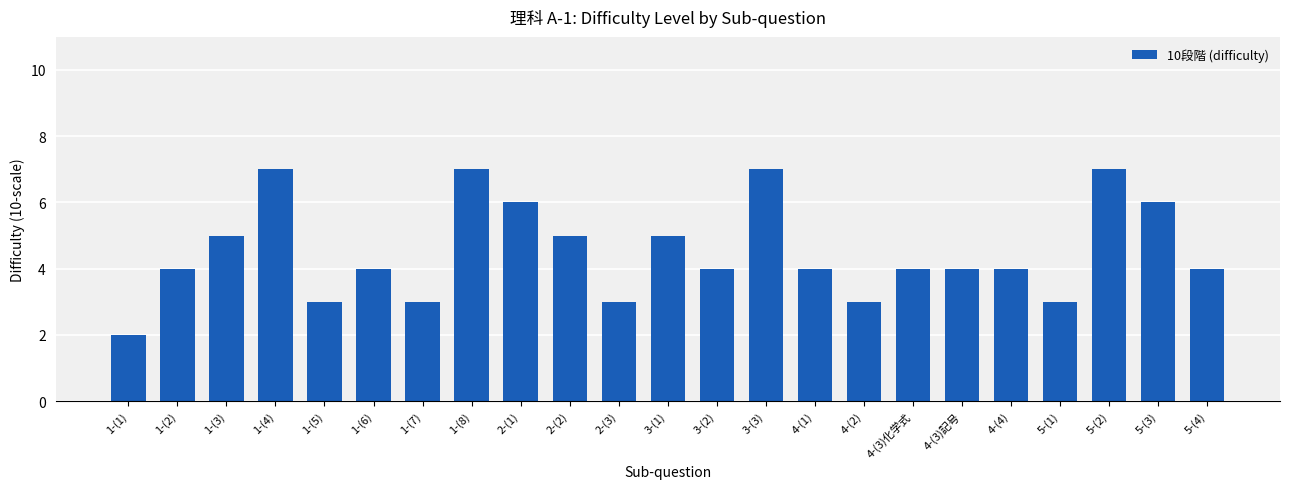

Count the number of data series in this chart.

1